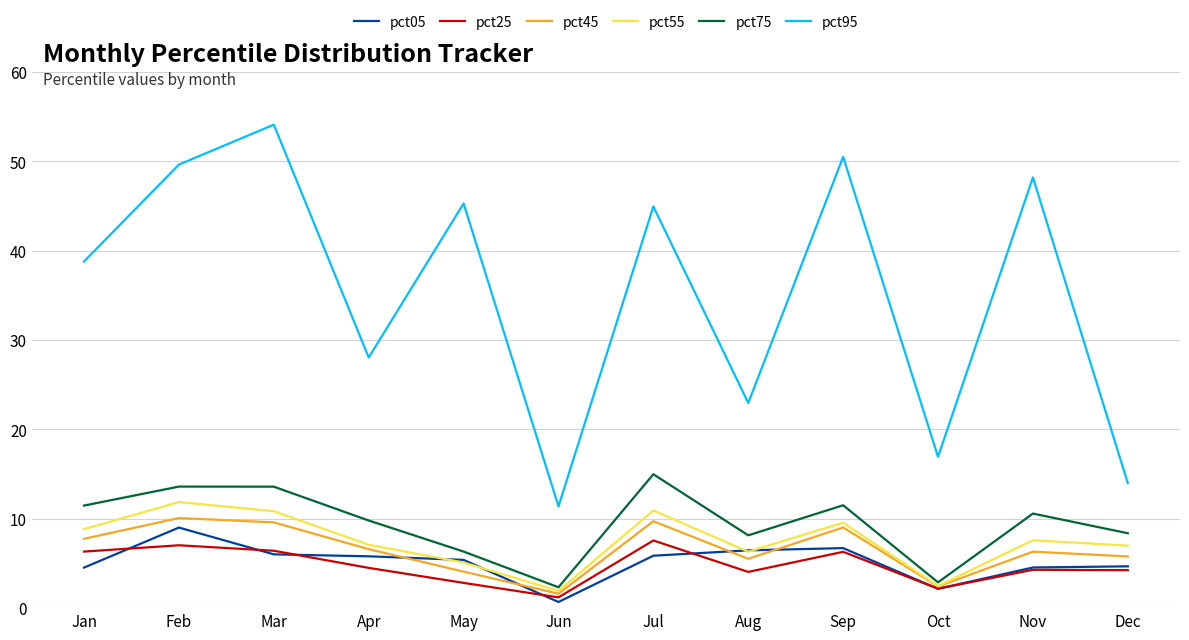

Which series has the widest spread of values?

pct95